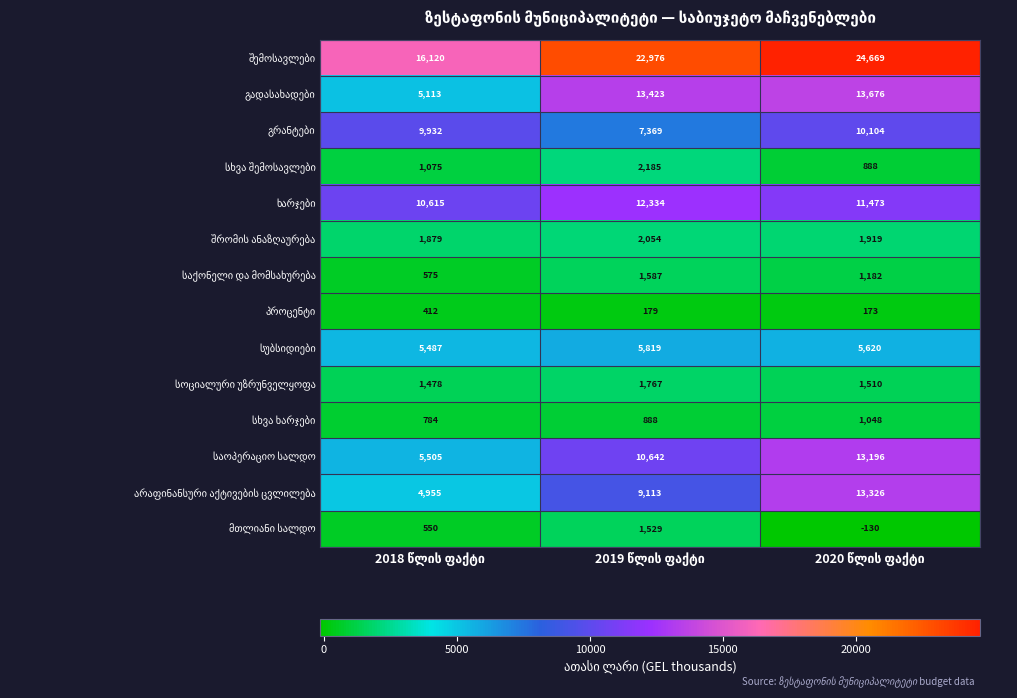

What is the maximum value shown in the chart?

24669